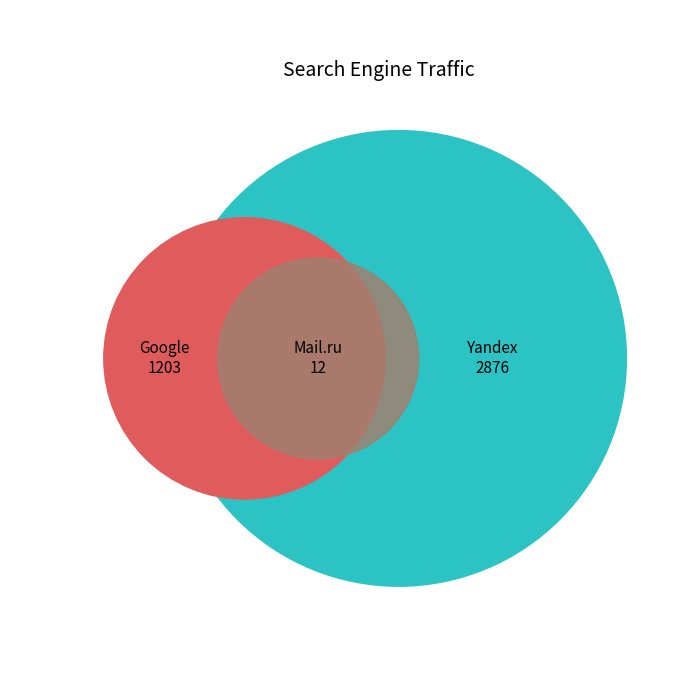

Which category accounts for the majority?

Yandex